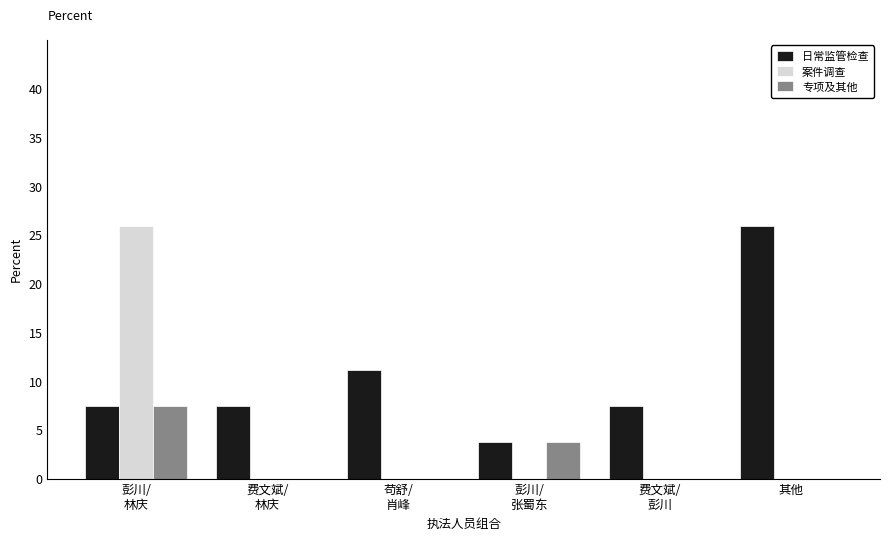

What is the maximum value for 日常监管检查?

25.9